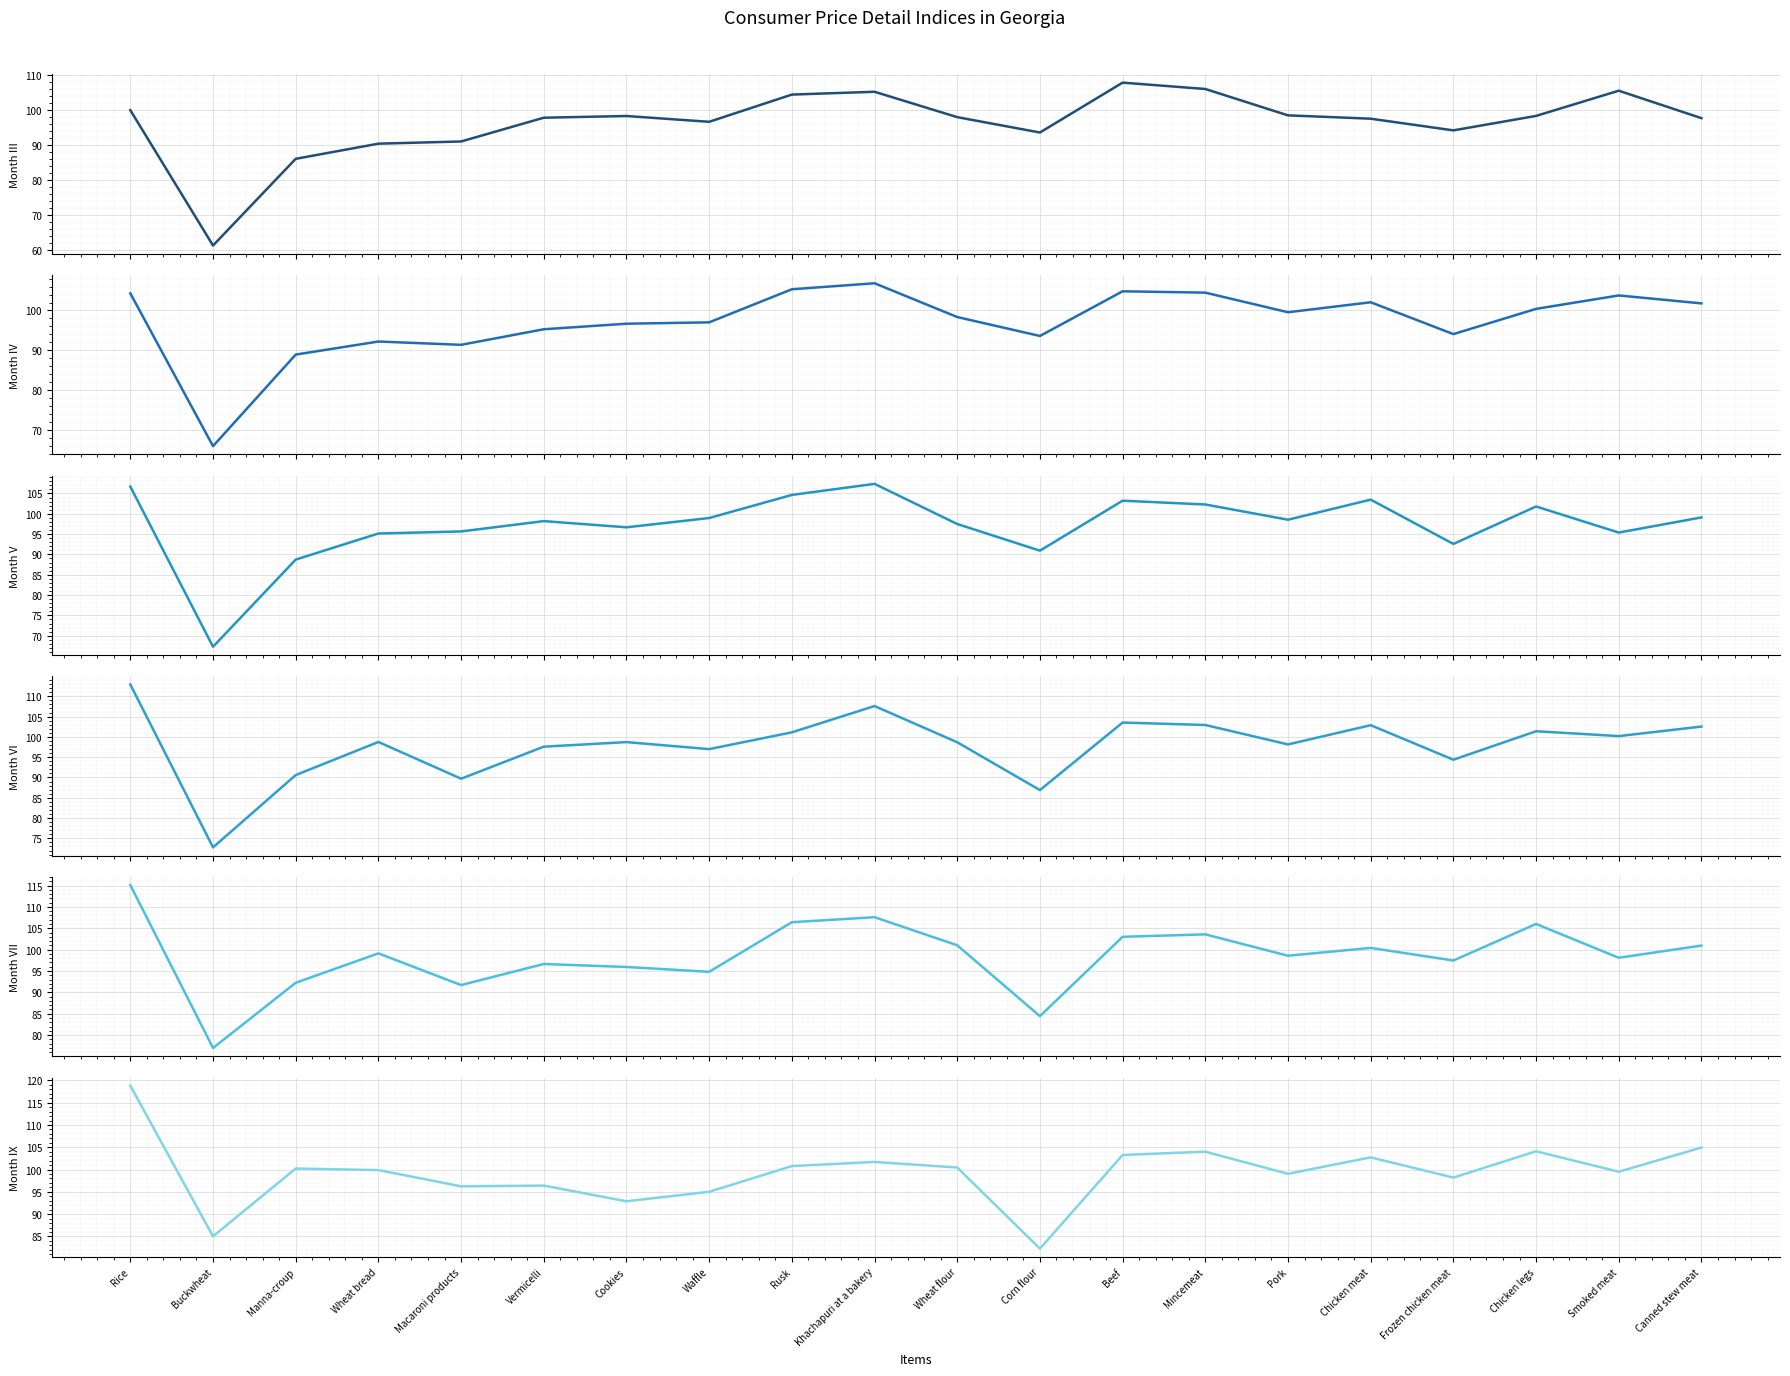

How many interior local valleys does the VI series have?

7